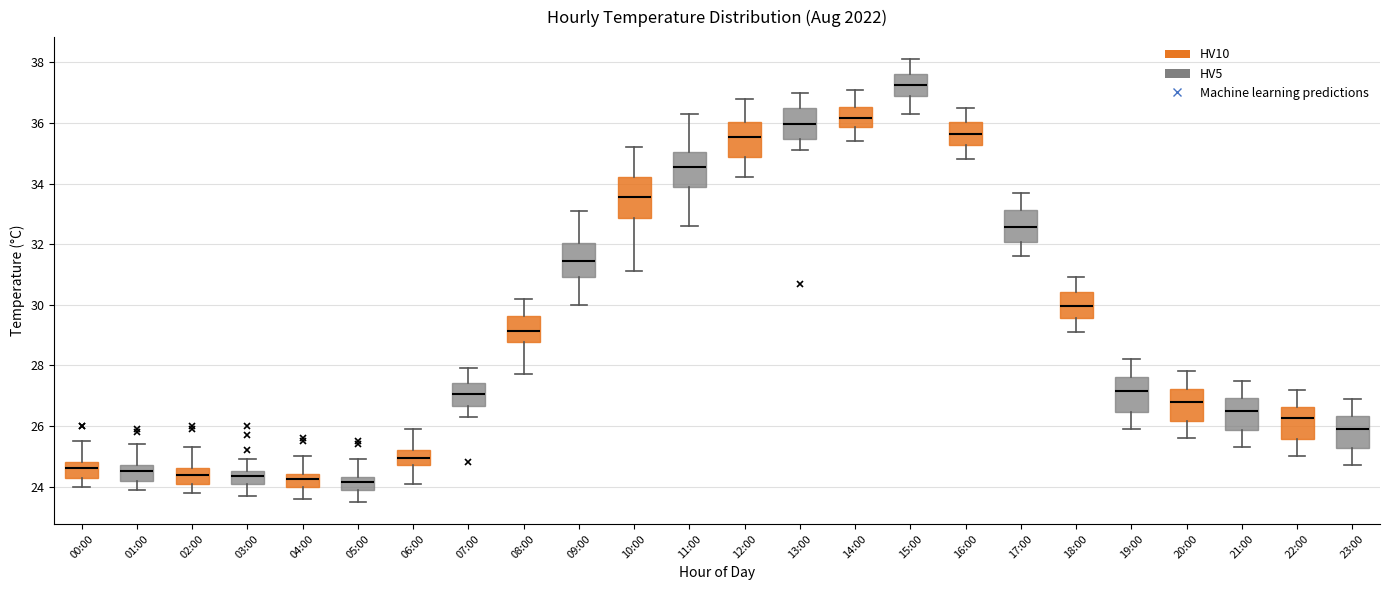

Reading left to right, read every box against the y-axis: the position of its median line, the range the box covers, and the ends of its whiskers. The values are not printed on the chart, so give them approximately, as read against the axis.

00:00: median 24.6, box 24.4 to 24.8, whiskers 24.0 to 25.6
01:00: median 24.6, box 24.2 to 24.8, whiskers 24.0 to 25.4
02:00: median 24.4, box 24.2 to 24.6, whiskers 23.8 to 25.4
03:00: median 24.4, box 24.0 to 24.6, whiskers 23.8 to 25.0
04:00: median 24.2, box 24.0 to 24.4, whiskers 23.6 to 25.0
05:00: median 24.2, box 23.8 to 24.4, whiskers 23.6 to 25.0
06:00: median 25.0, box 24.8 to 25.2, whiskers 24.2 to 26.0
07:00: median 27.0, box 26.6 to 27.4, whiskers 26.4 to 28.0
08:00: median 29.2, box 28.8 to 29.6, whiskers 27.8 to 30.2
09:00: median 31.4, box 31.0 to 32.0, whiskers 30.0 to 33.2
10:00: median 33.6, box 32.8 to 34.2, whiskers 31.2 to 35.2
11:00: median 34.6, box 33.8 to 35.0, whiskers 32.6 to 36.4
12:00: median 35.6, box 34.8 to 36.0, whiskers 34.2 to 36.8
13:00: median 36.0, box 35.4 to 36.6, whiskers 35.2 to 37.0
14:00: median 36.2, box 35.8 to 36.6, whiskers 35.4 to 37.2
15:00: median 37.2, box 36.8 to 37.6, whiskers 36.4 to 38.2
16:00: median 35.6, box 35.2 to 36.0, whiskers 34.8 to 36.6
17:00: median 32.6, box 32.0 to 33.2, whiskers 31.6 to 33.8
18:00: median 30.0, box 29.6 to 30.4, whiskers 29.2 to 31.0
19:00: median 27.2, box 26.4 to 27.6, whiskers 26.0 to 28.2
20:00: median 26.8, box 26.2 to 27.2, whiskers 25.6 to 27.8
21:00: median 26.6, box 25.8 to 27.0, whiskers 25.4 to 27.6
22:00: median 26.2, box 25.6 to 26.6, whiskers 25.0 to 27.2
23:00: median 26.0, box 25.2 to 26.4, whiskers 24.8 to 27.0